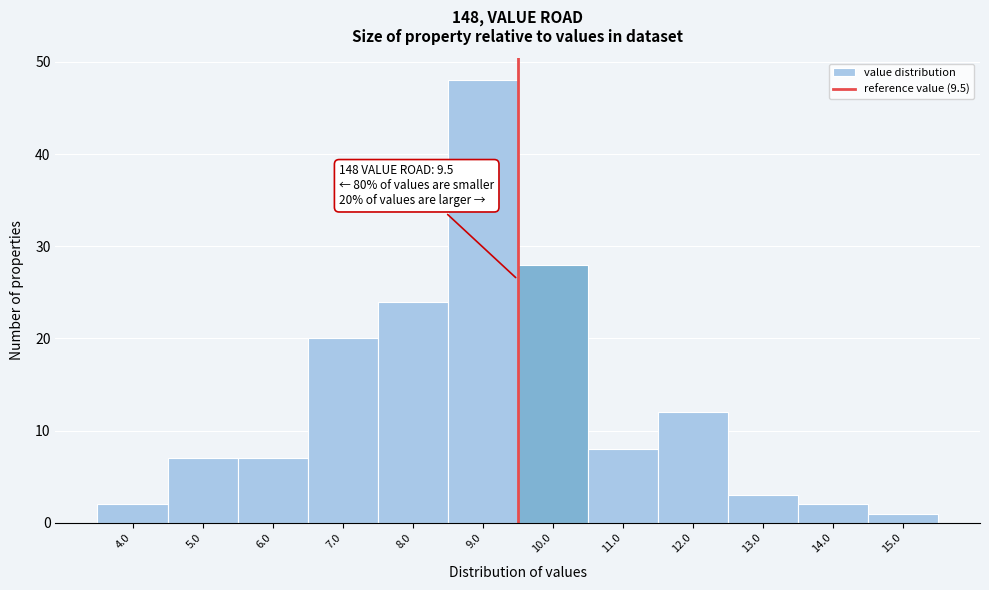

Which range on the x-axis has the tallest bar?

8.5 to 9.5